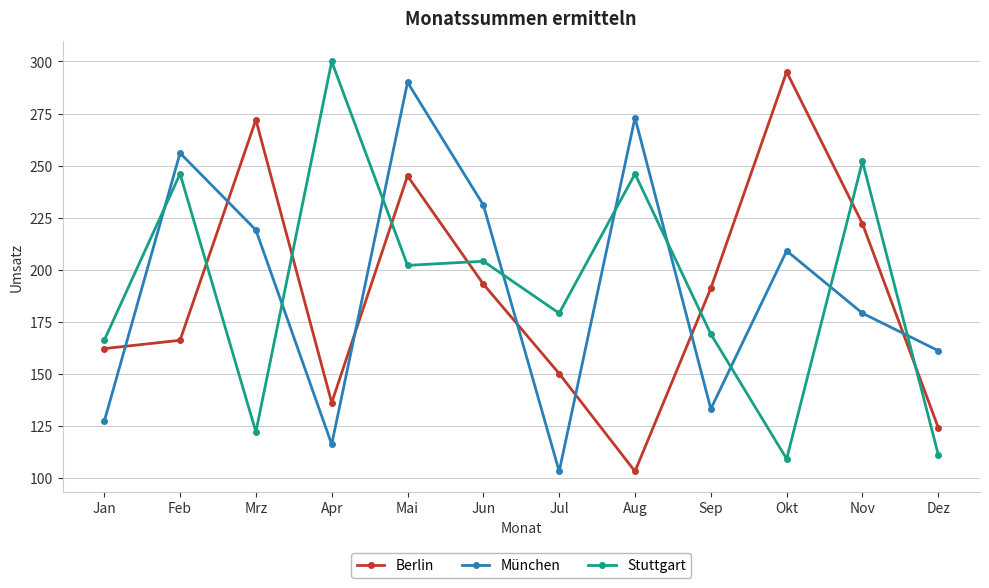

What is the difference between the maximum and minimum values in the Stuttgart series?

191